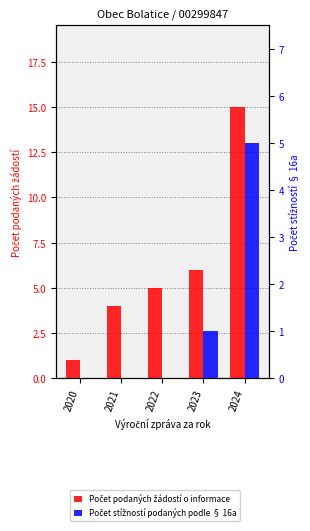

Which series has the widest spread of values?

Počet podaných žádostí o informace